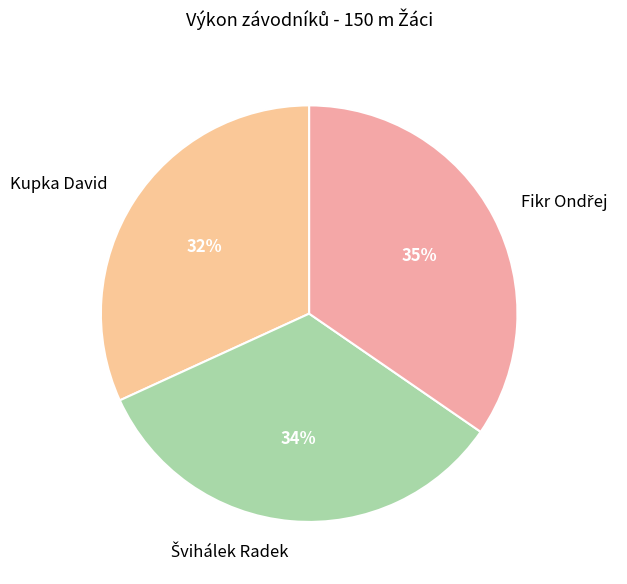

Is it true that Kupka David is 47% of the pie?

False